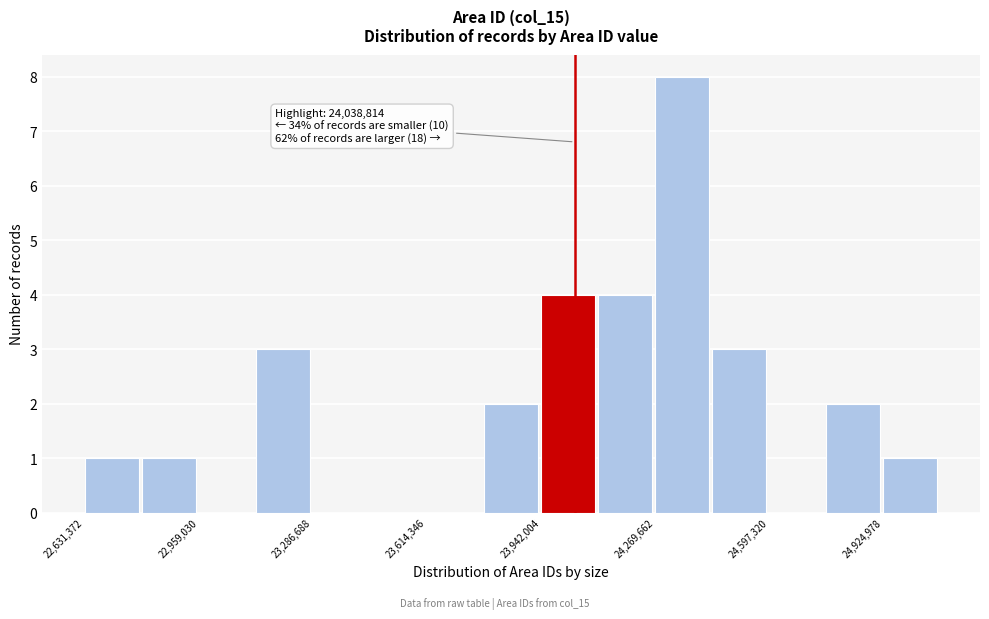

Read against the x-axis, roughly where is the centre of the tallest bar?

24350000